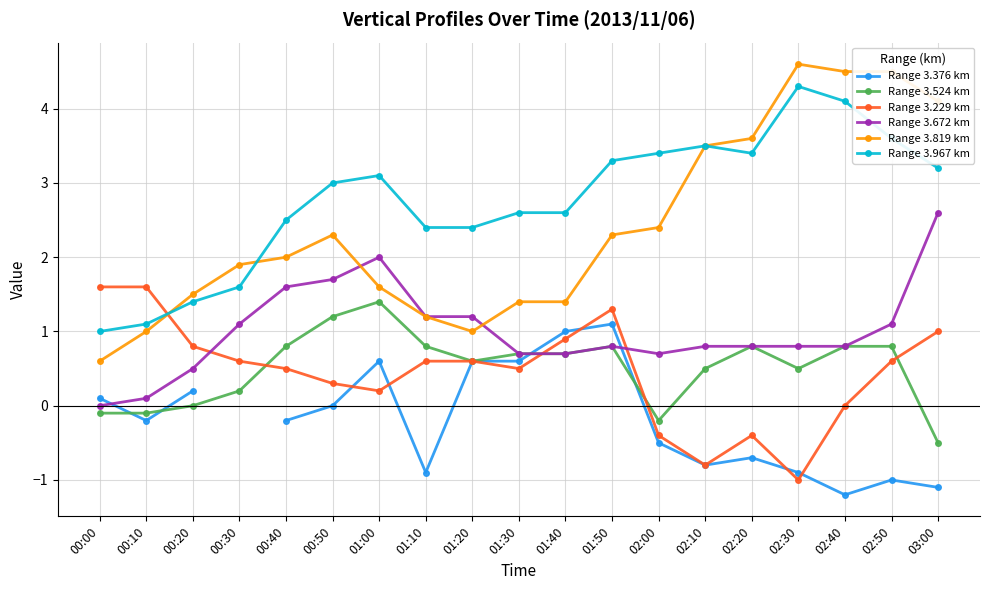

What is the label of the 8th point from the left?

01:10